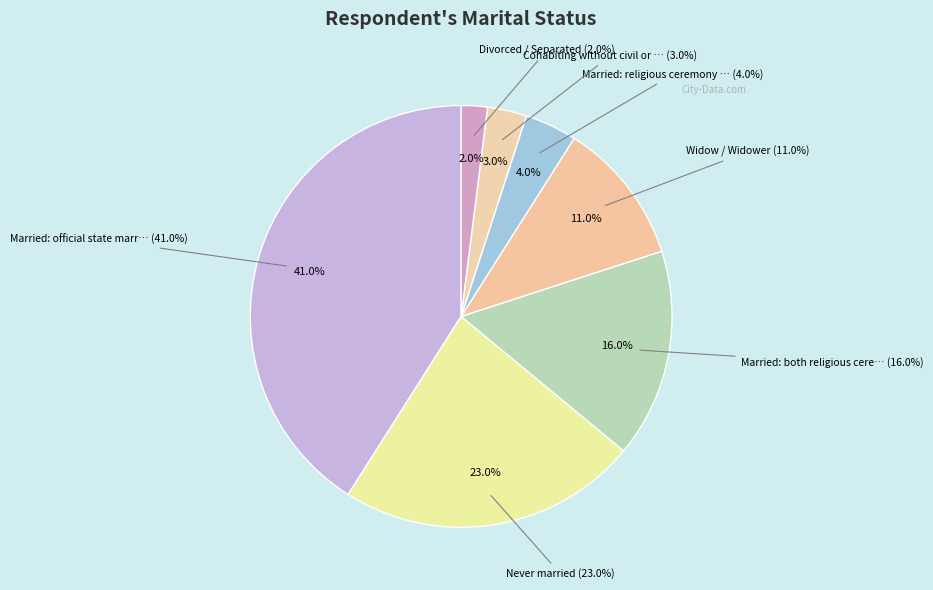

How many segments does this pie chart have?

7